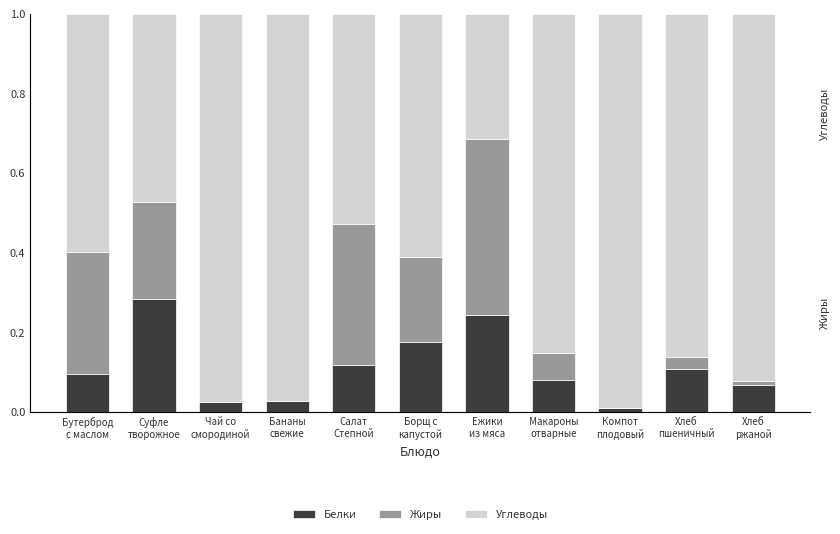

What is the difference between the Жиры values at Бананы
свежие and Суфле
творожное?

0.2